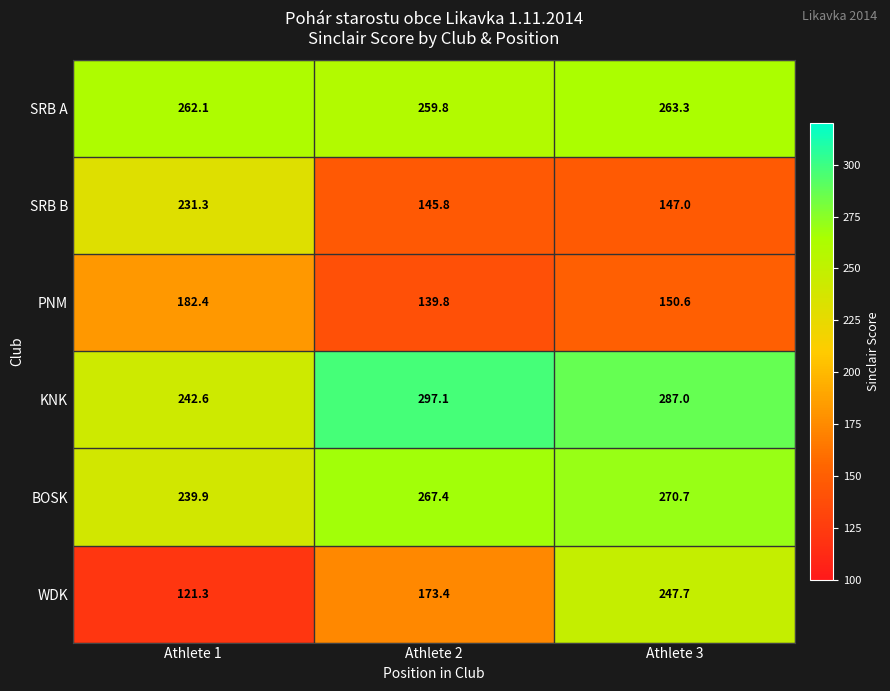

How many values in the SRB A series exceed 262?

2